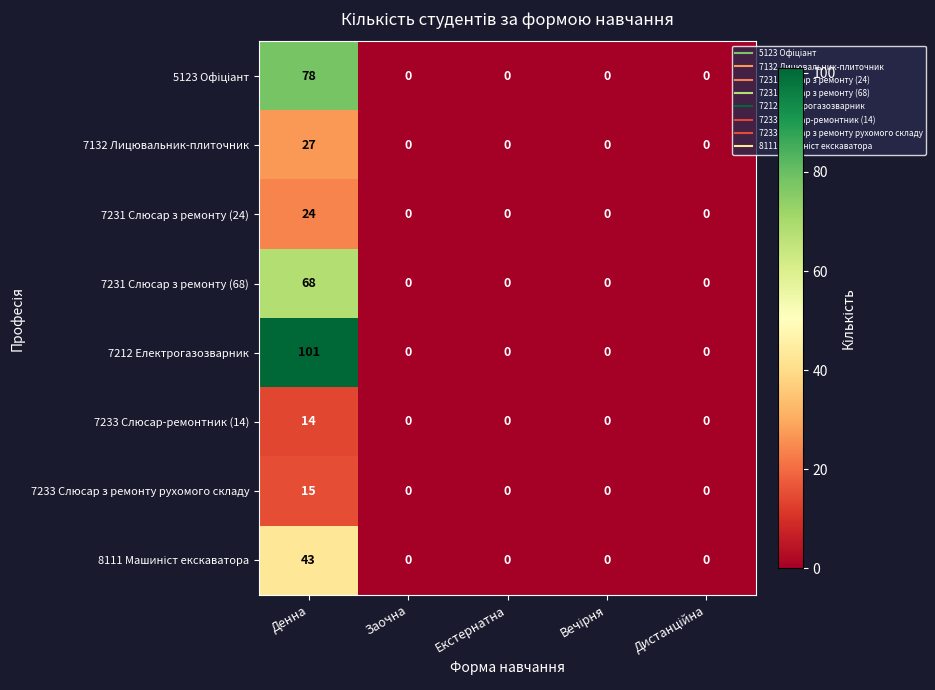

True or false: 7233 Слюсар-ремонтник (14) has a value of 14 at Денна.

True